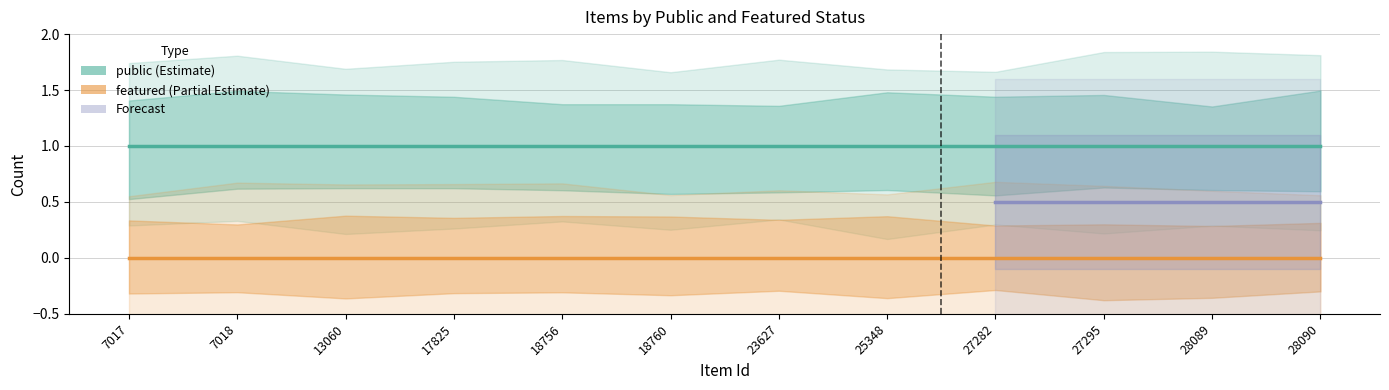

True or false: featured and public cross at least once.

False